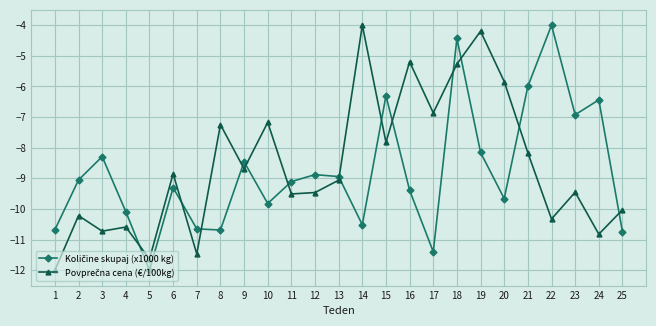

At which category is the sum across all series the highest?

18